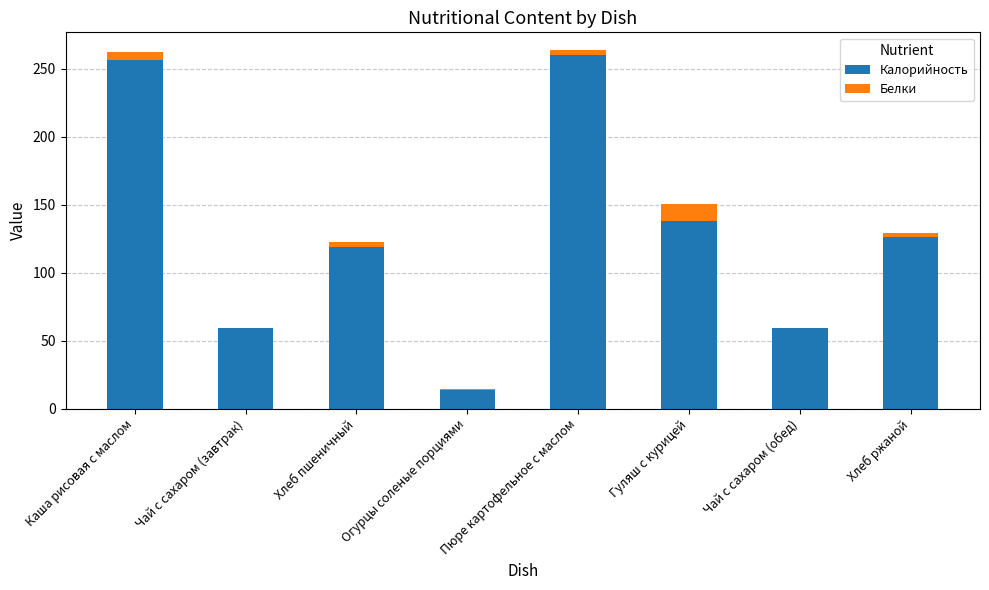

What is the sum of all Калорийность values?

1030.7